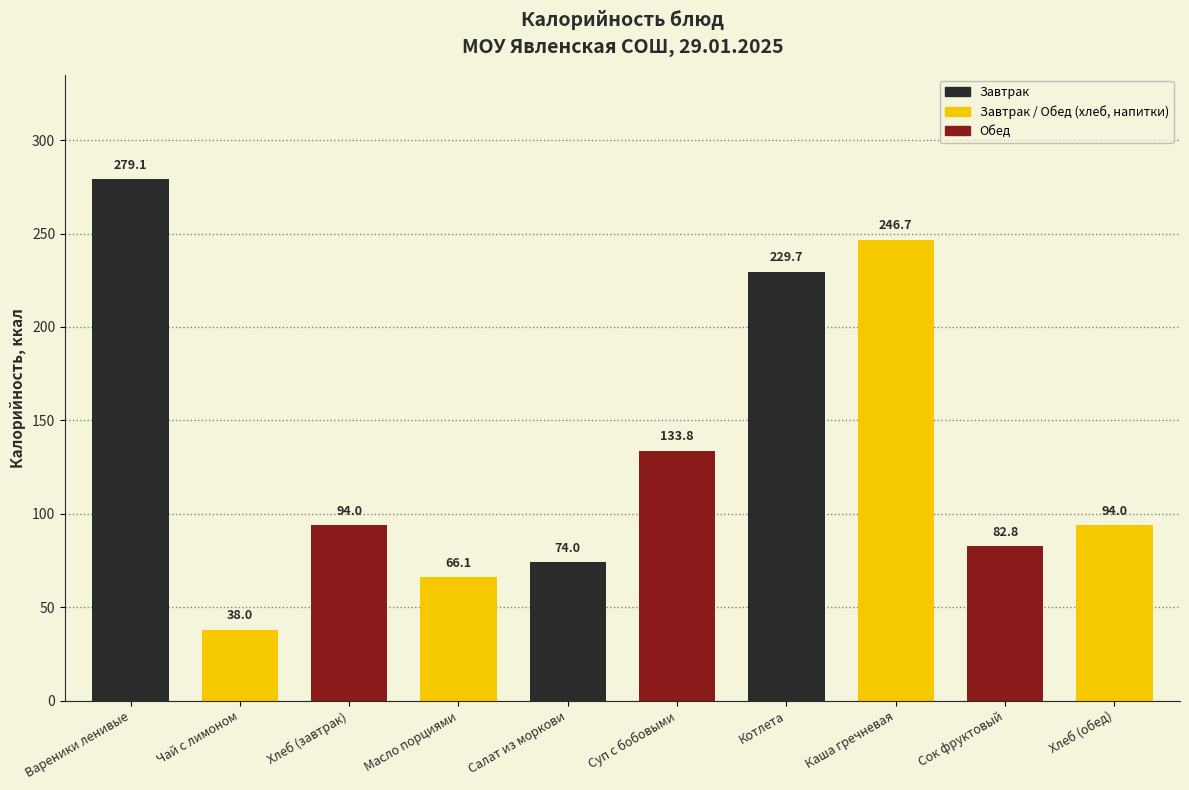

Is it true that the value at Котлета is 50.3?

False